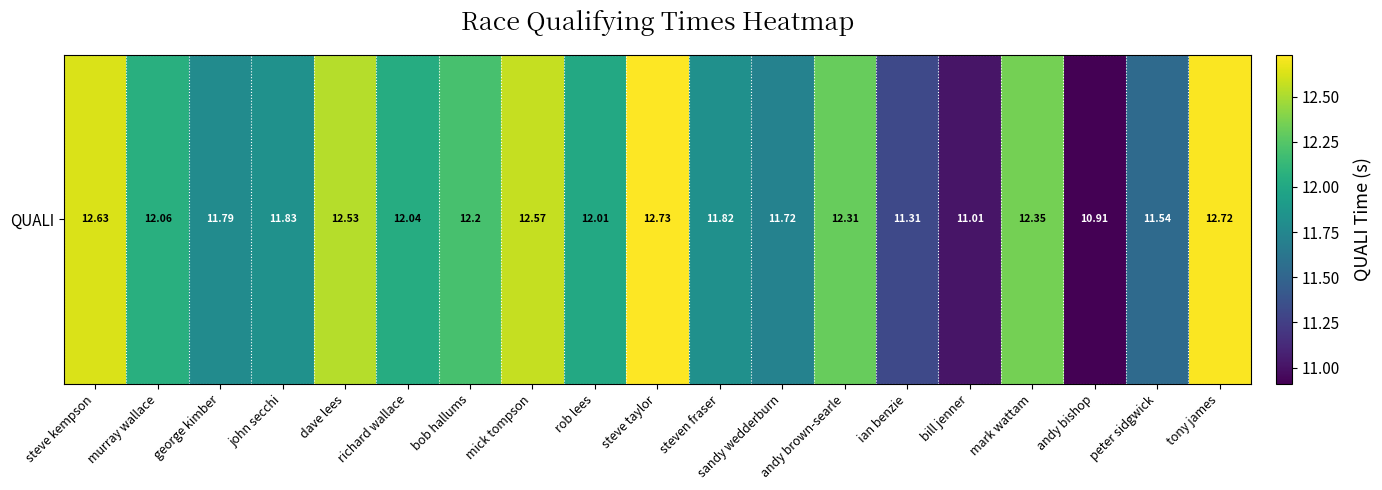

The value at richard wallace is 4.0. True or false?

False